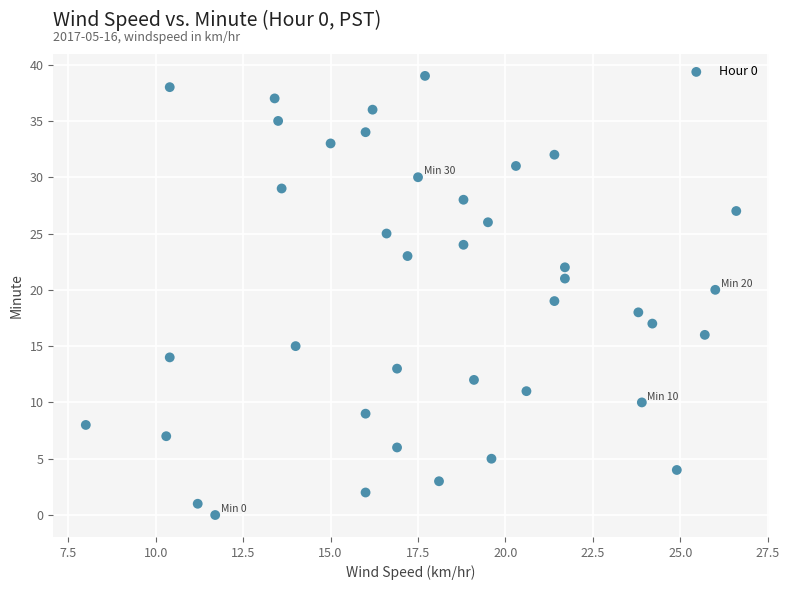

What is the range of Y values (max minus min)?

39